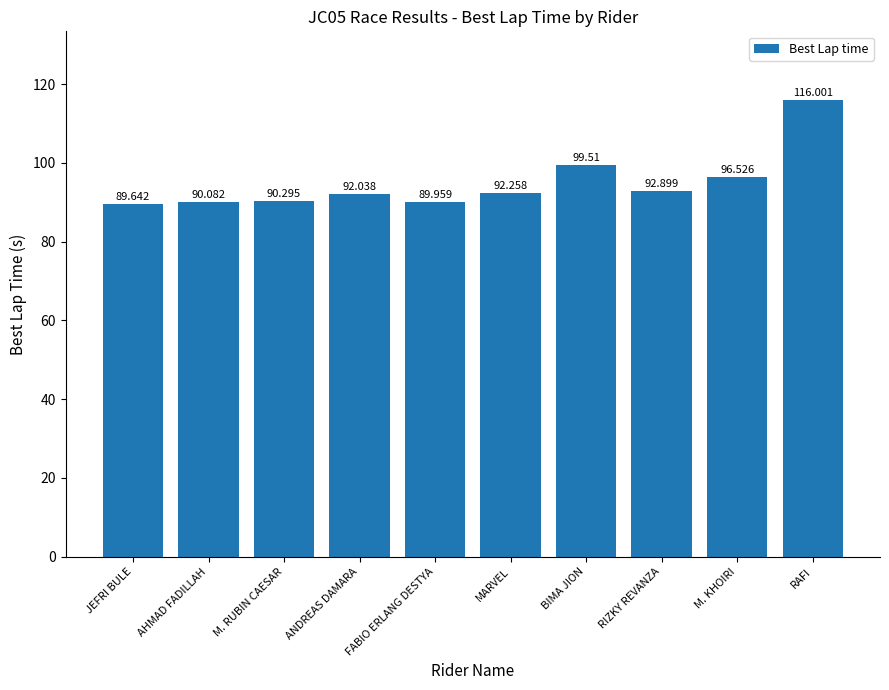

What is the value of the 6th bar from the left?

92.3